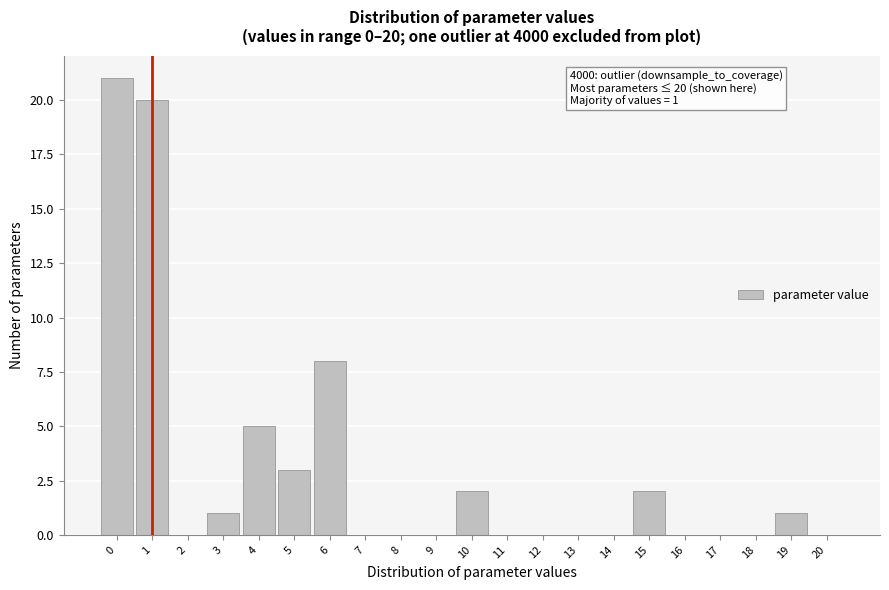

Which range on the x-axis has the tallest bar?

-0.5 to 0.5